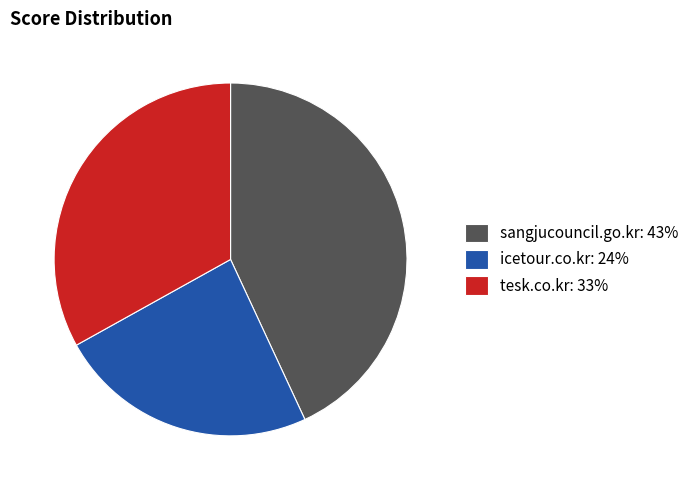

Which has a higher value, sangjucouncil.go.kr or tesk.co.kr?

sangjucouncil.go.kr